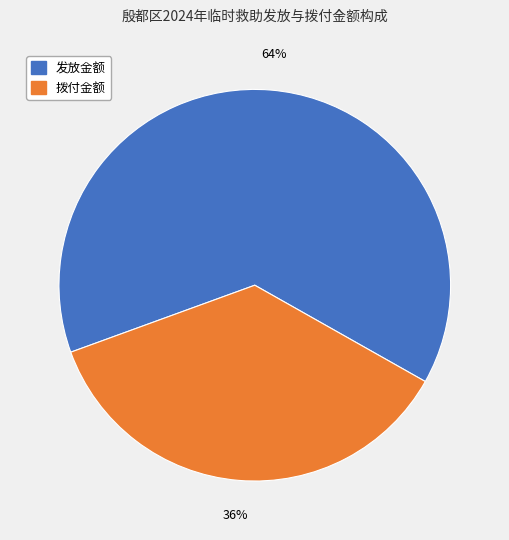

Is there any slice that represents more than half of the pie?

Yes